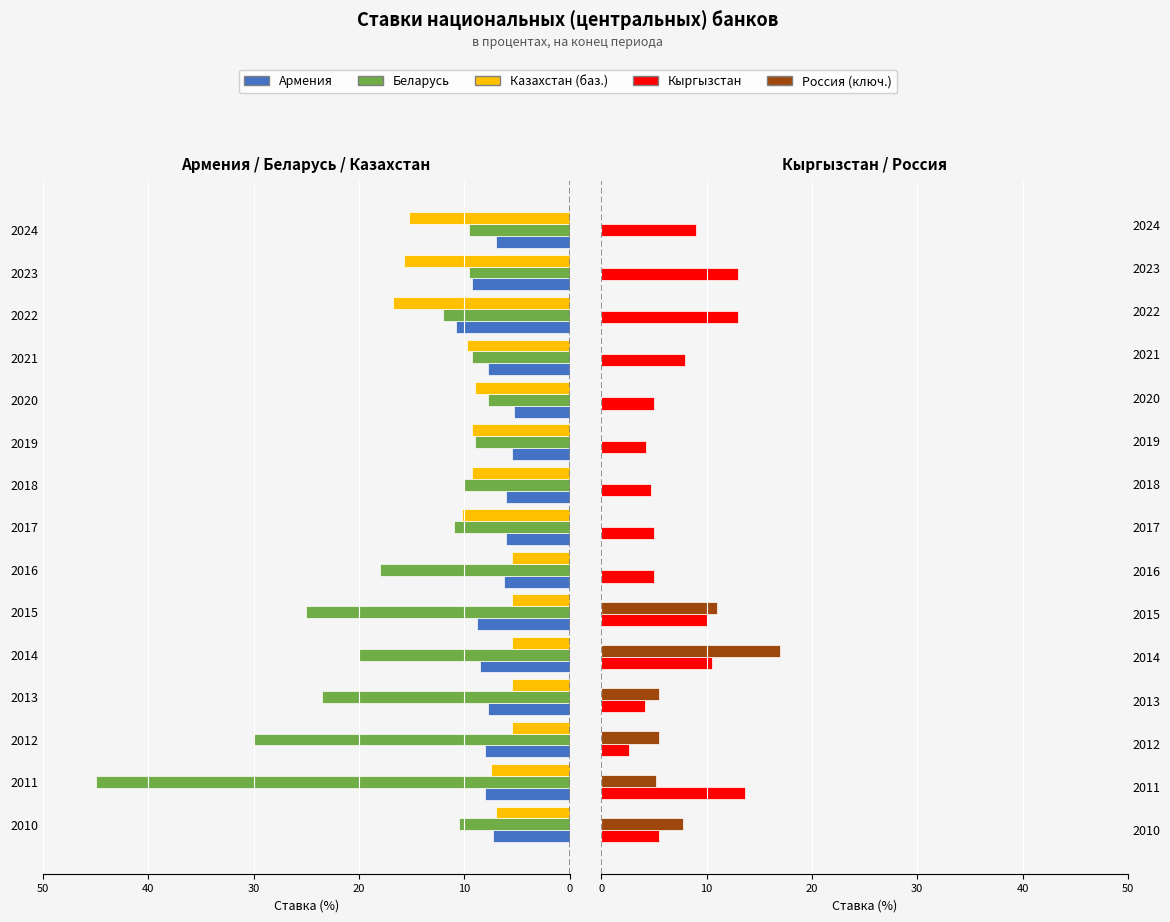

What is the difference between the maximum and minimum values in the Армения series?

5.5